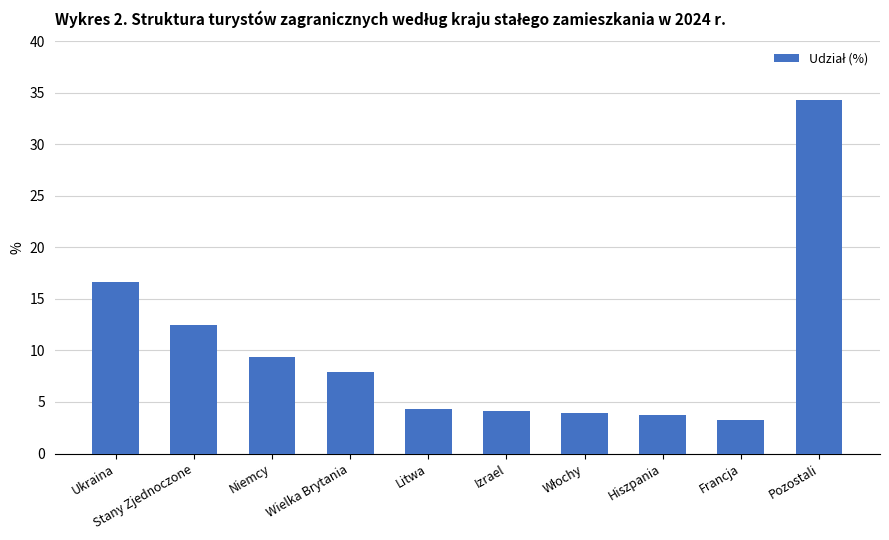

The value at Hiszpania is 2.5. True or false?

False